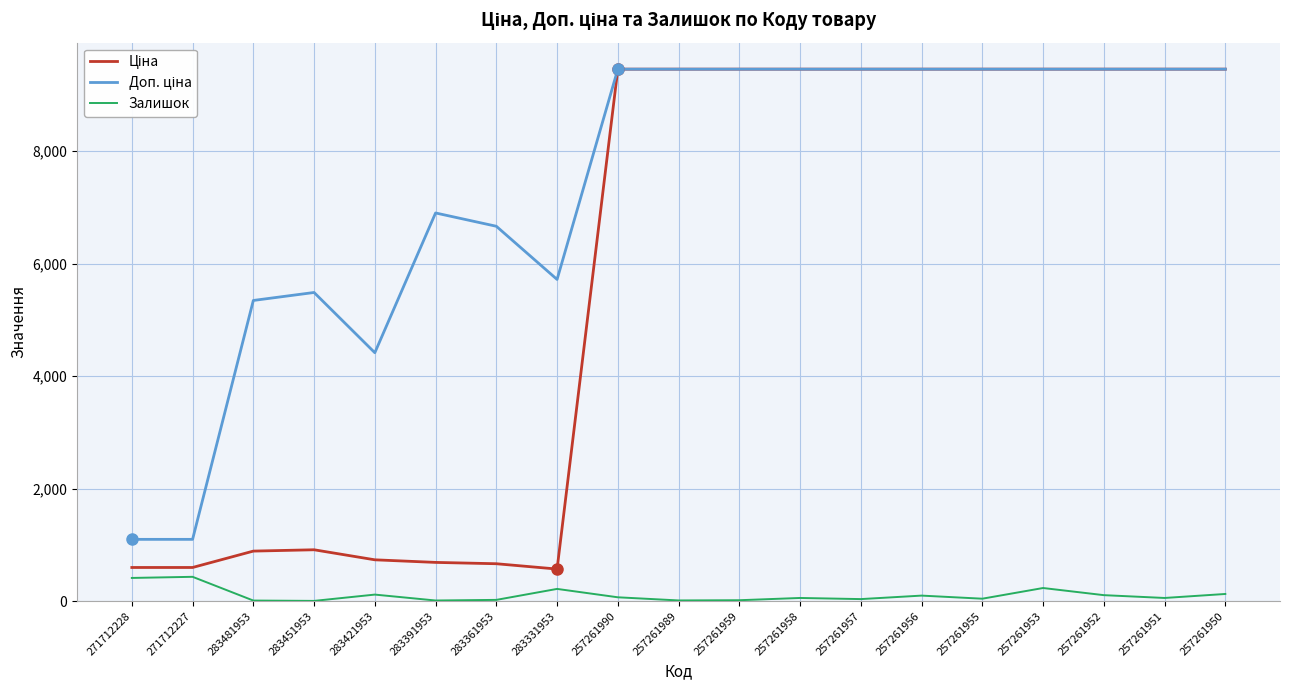

Where is Доп. ціна nearest to the value 5279?

283481953